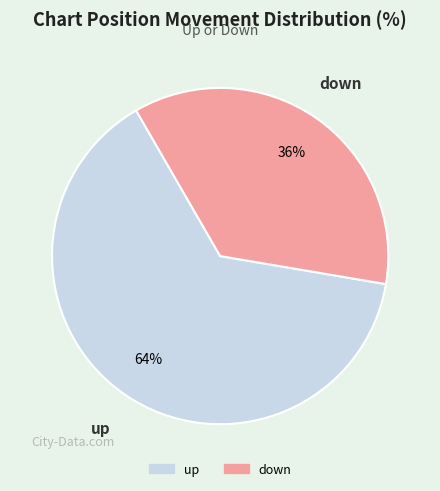

To the nearest percent, what is the combined percentage of up and down?

100%